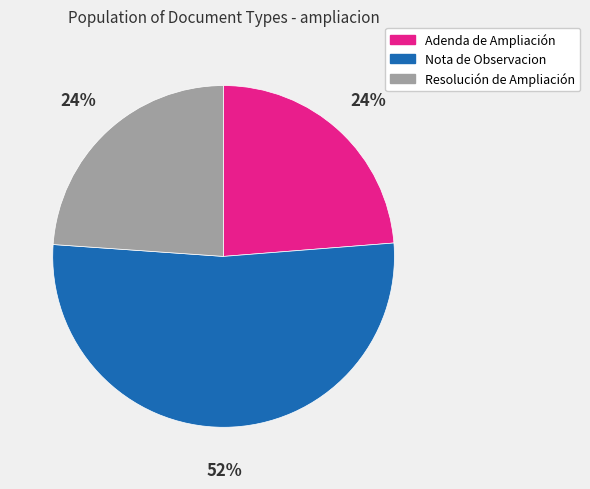

To the nearest percent, what percentage of the pie is Resolución de Ampliación?

24%